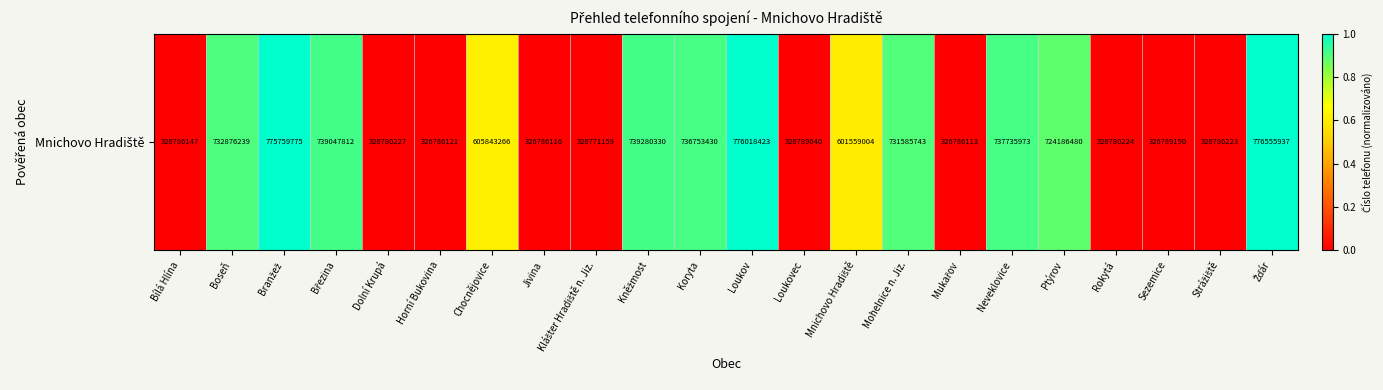

Reading left to right, list all the values displayed in this chart.

0.0	0.9	1.0	0.9	0.0	0.0	0.6	0.0	0.0	0.9	0.9	1.0	0.0	0.6	0.9	0.0	0.9	0.9	0.0	0.0	0.0	1.0